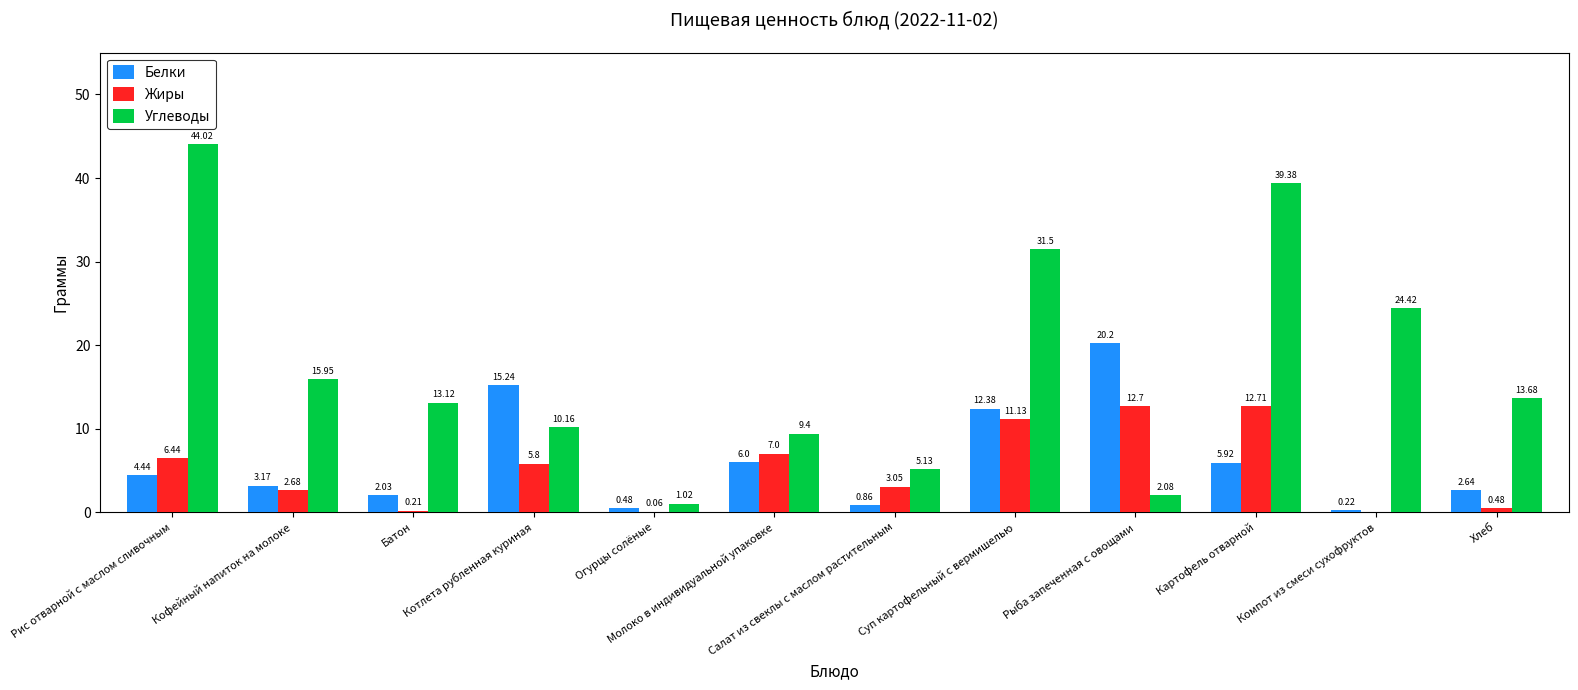

At which category does the chart reach its peak across all series?

Рис отварной с маслом сливочным